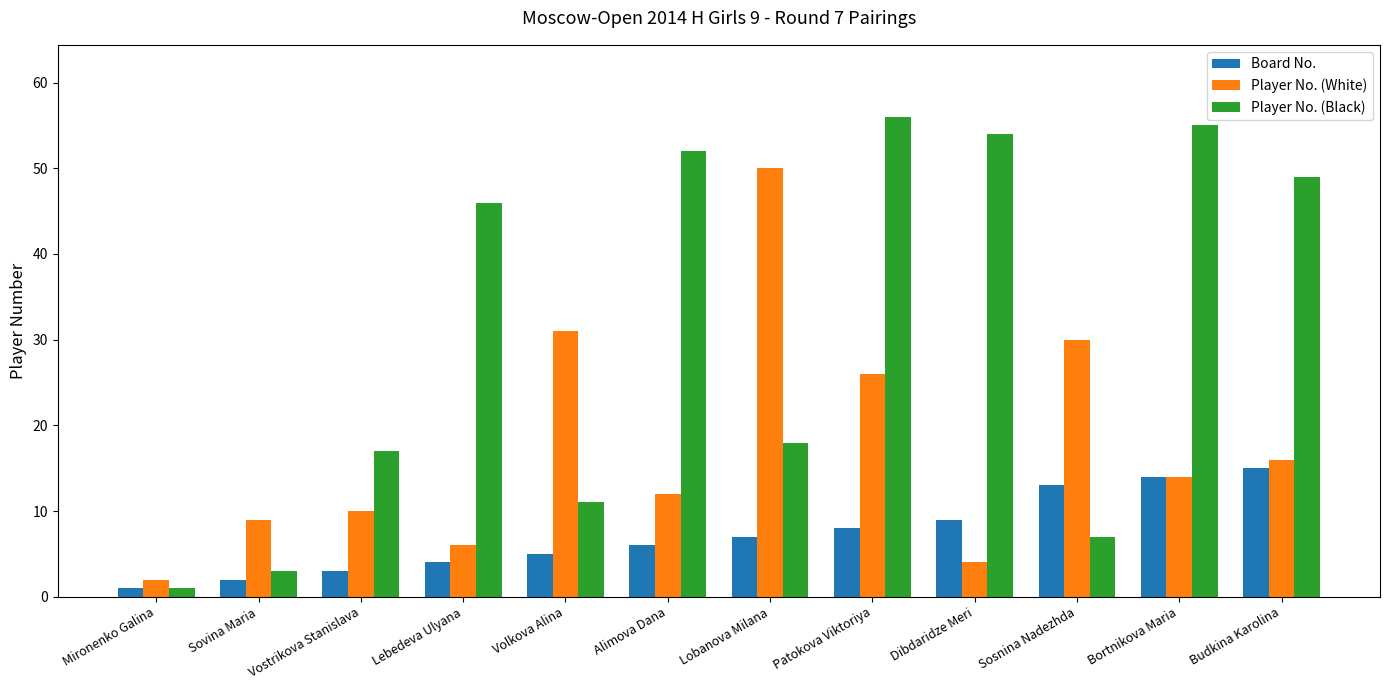

What is the average value of the Player No. (White) series?

18